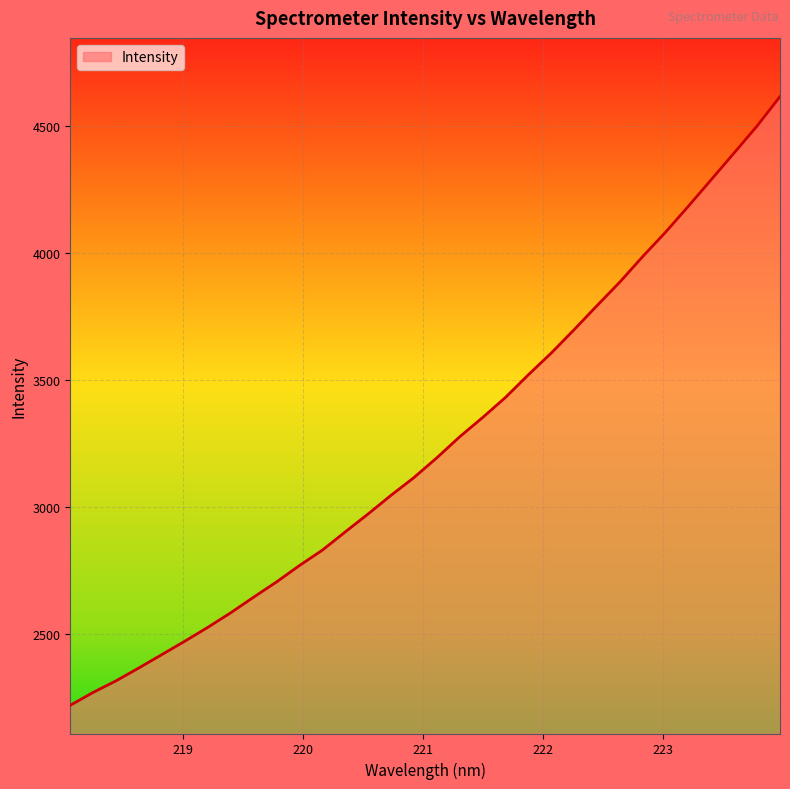

What is the difference between the maximum and minimum values?

2396.9